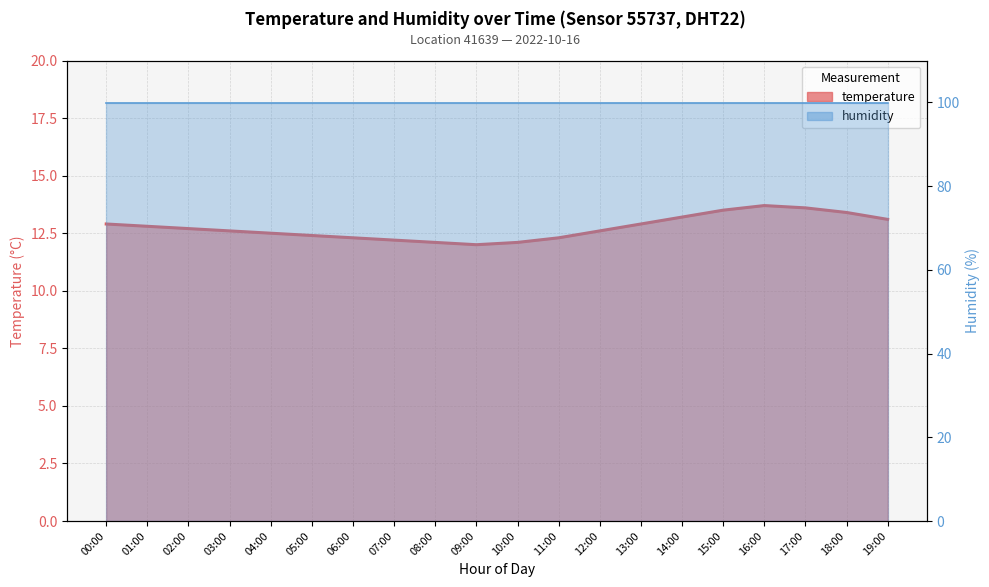

Is it true that the value at 17:00 is 13.6?

True